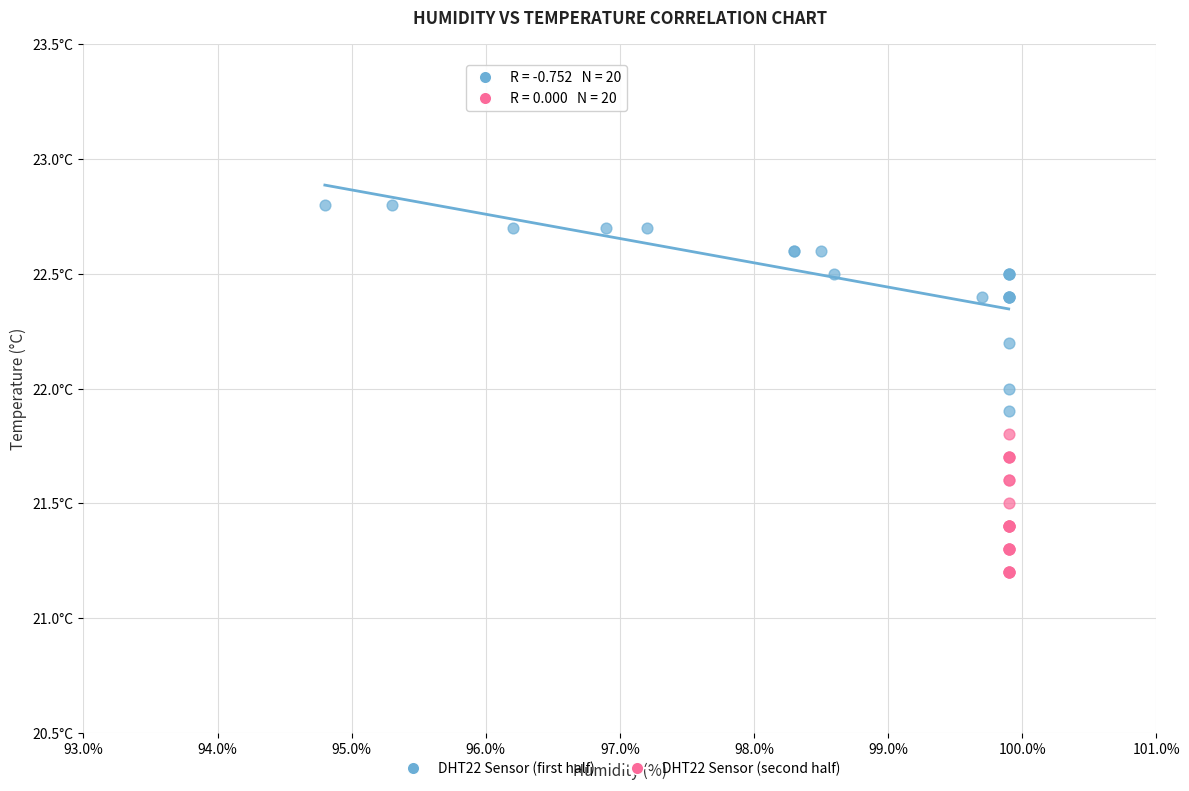

What are all the series names shown in the legend?

DHT22 Sensor (first half), DHT22 Sensor (second half)